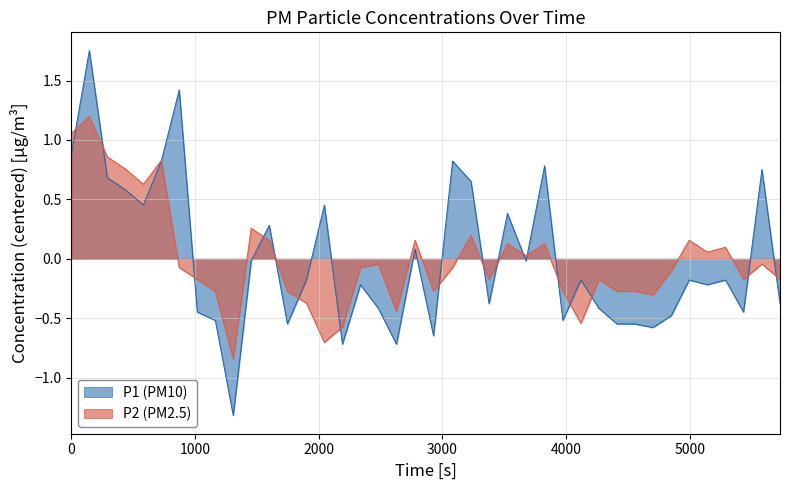

Is it true that P1 equals -0.3 at 2023-06-22T04:39:34?

False